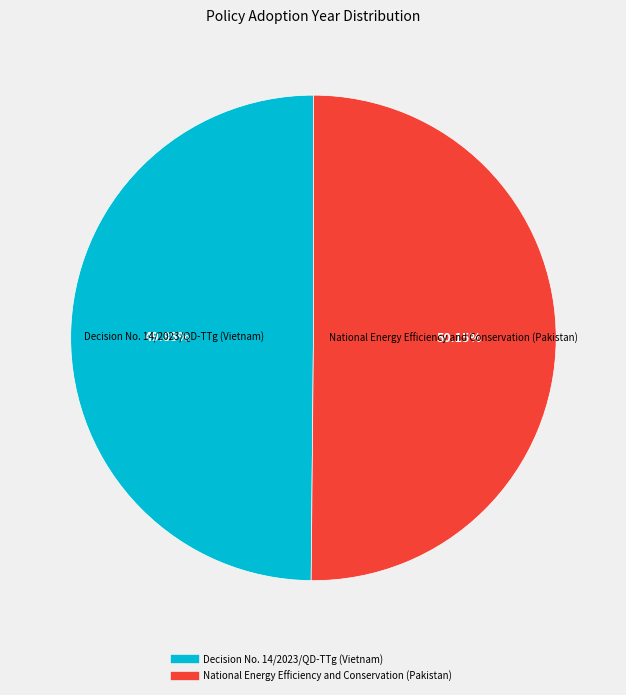

True or false: Decision No. 14/2023/QD-TTg (Vietnam) accounts for 50% of the total.

True